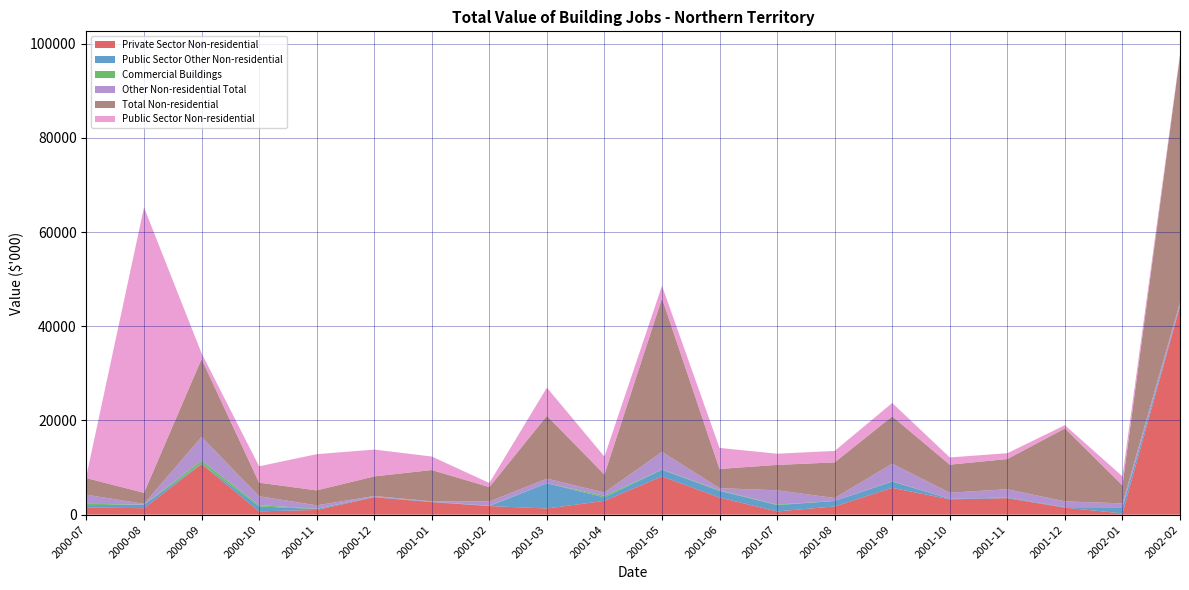

Which category has the highest value in the Private Sector Non-residential series?

2002-02